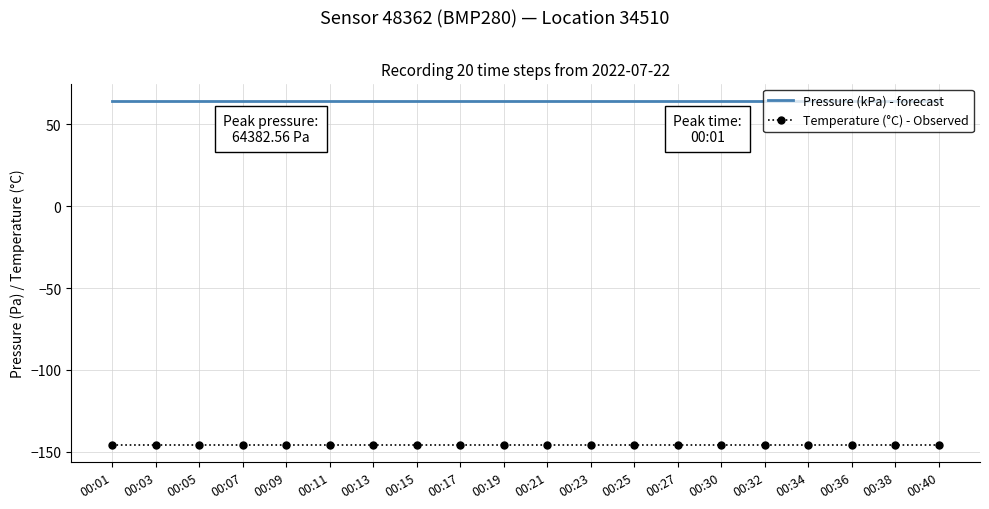

The Temperature (°C) - Observed series shows -145.9 at 00:32. True or false?

True